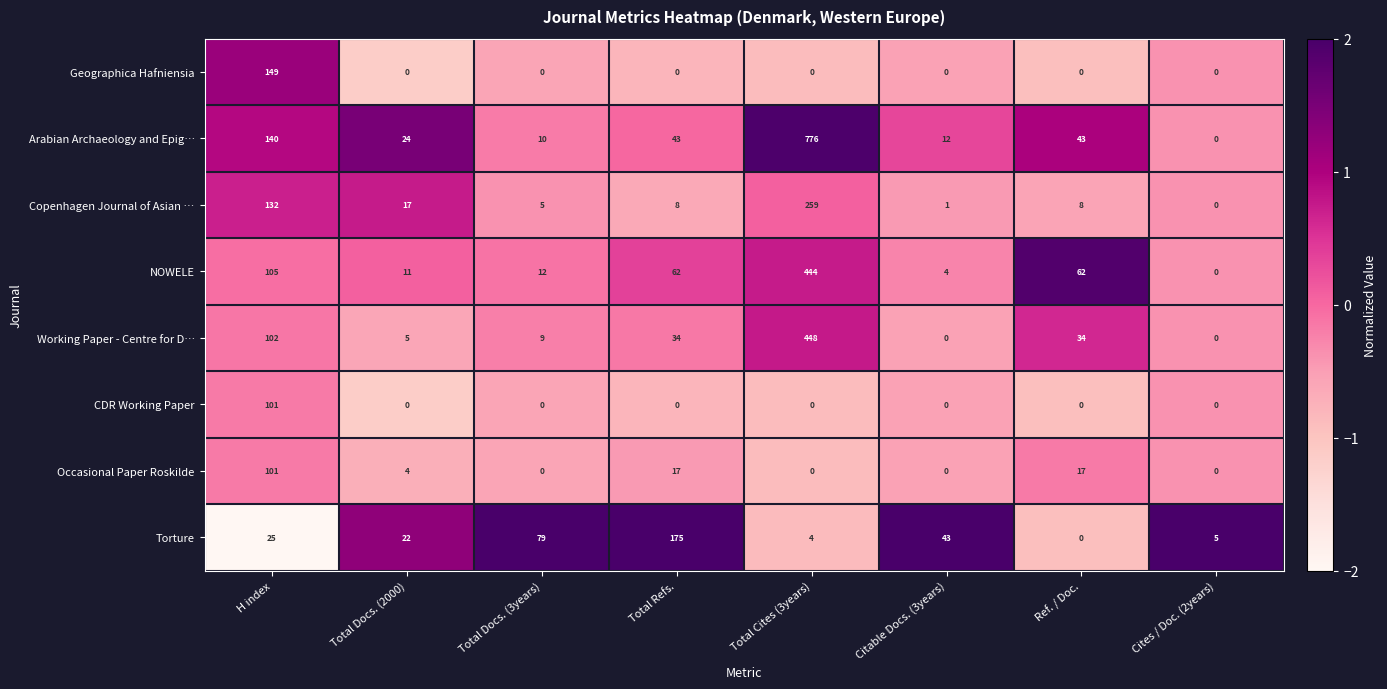

What value does the Working Paper - Centre for D… series have at Total Docs. (2000)?

5